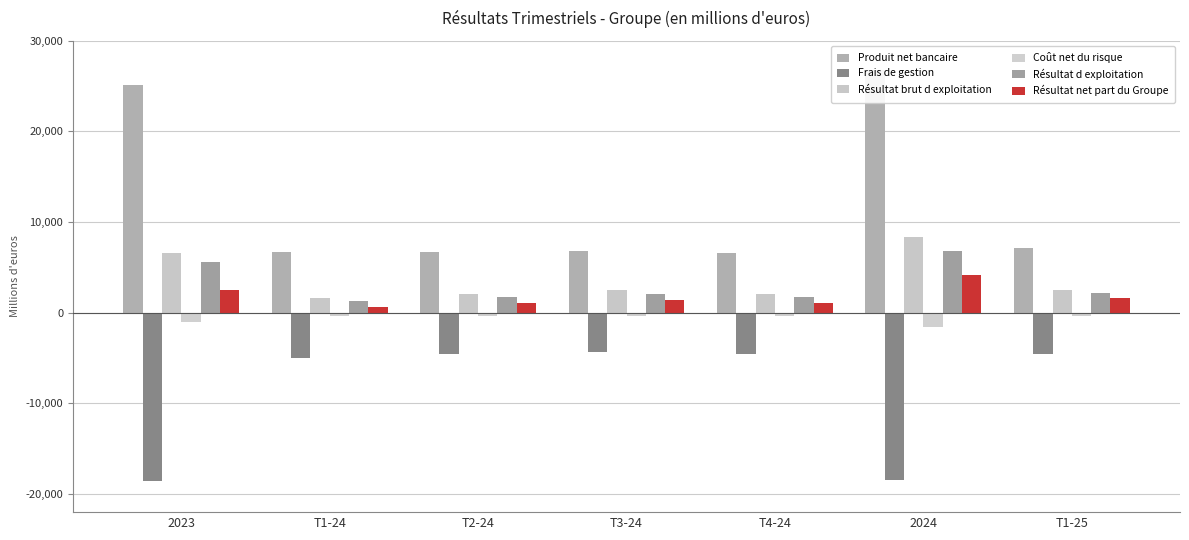

The Frais de gestion series shows -5910.7 at T3-24. True or false?

False